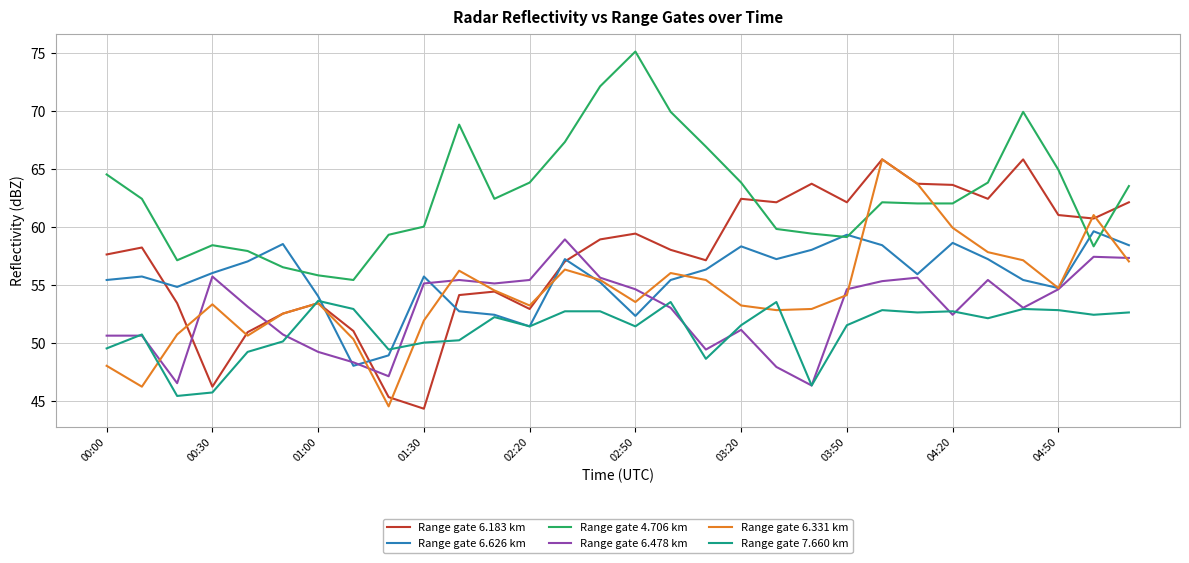

What are all the series names shown in the legend?

Range gate 6.183 km, Range gate 6.626 km, Range gate 4.706 km, Range gate 6.478 km, Range gate 6.331 km, Range gate 7.660 km